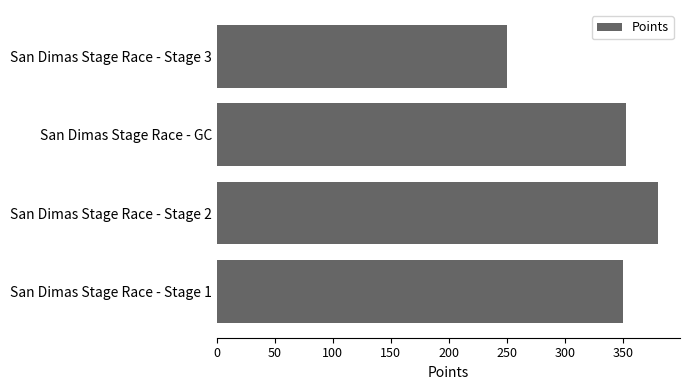

What is the difference between the maximum and minimum values?

130.1